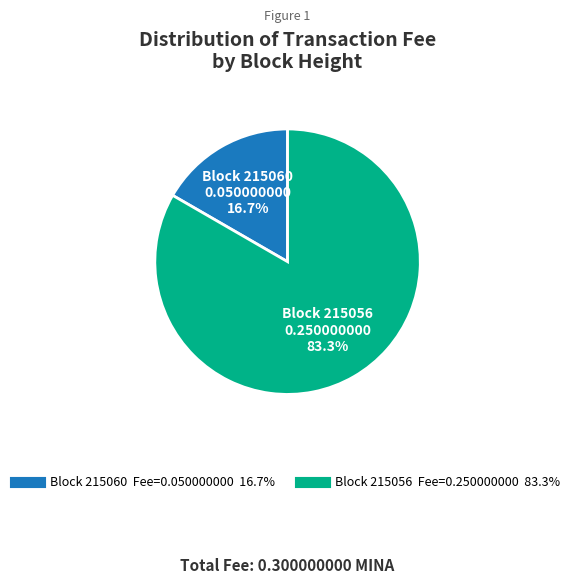

Does any single category account for the majority?

Yes